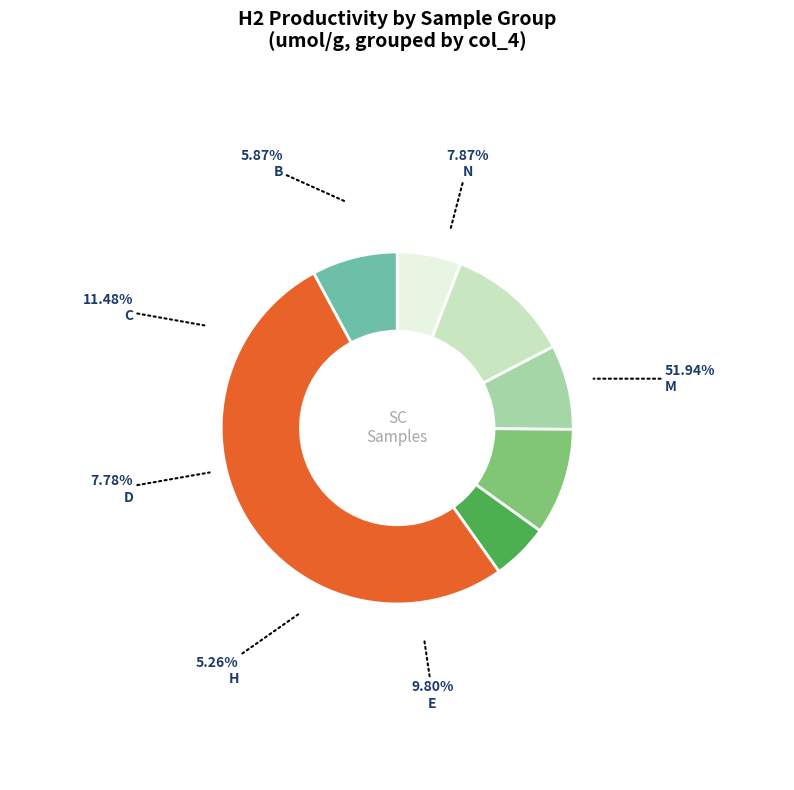

To the nearest percent, what is the difference between the largest and smallest slice percentages?

47%